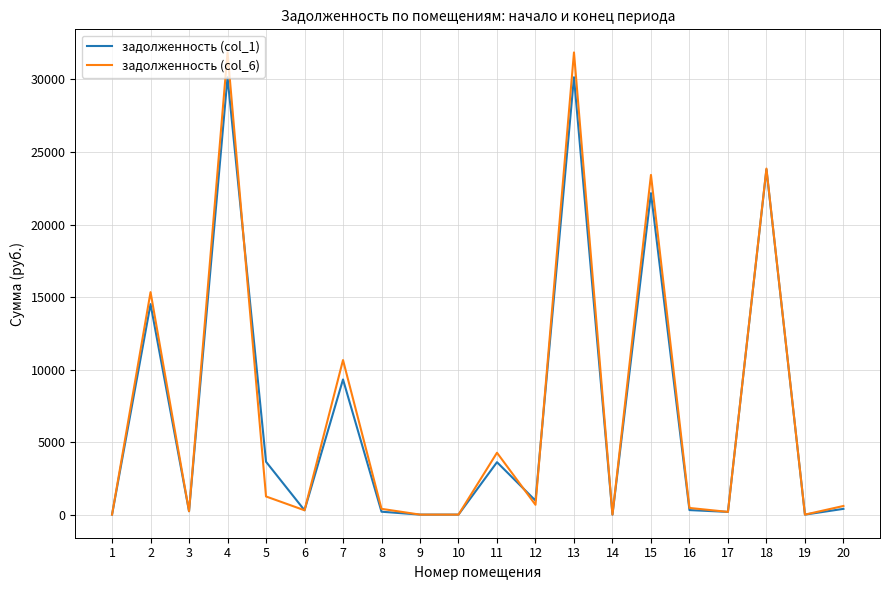

Which series has the largest range (max minus min)?

задолженность (col_6)